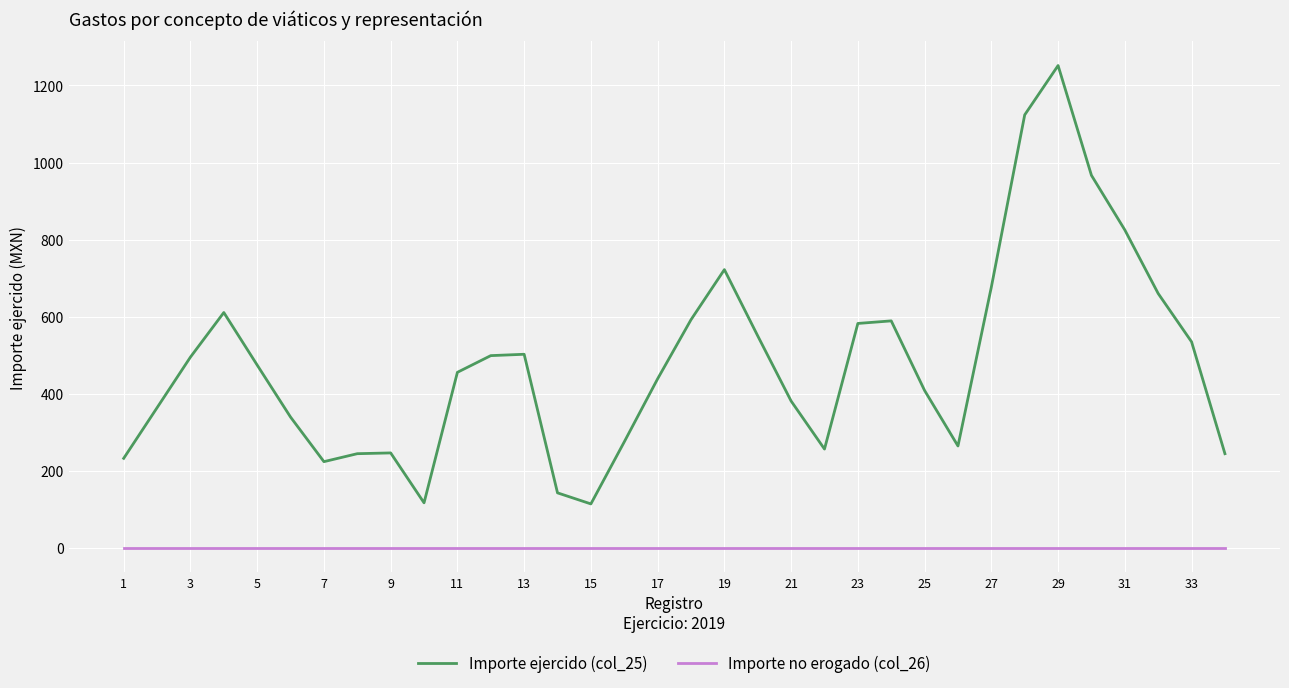

True or false: Importe ejercido (col_25) and Importe no erogado (col_26) cross at least once.

False